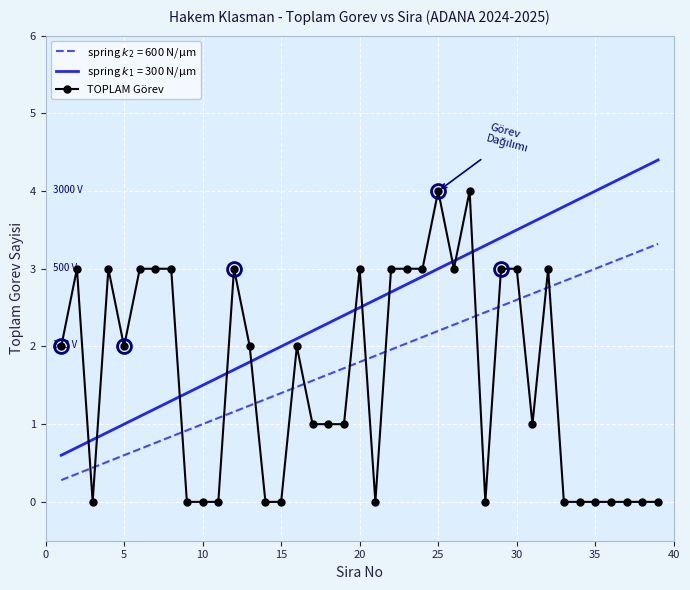

How many points are higher than both their immediate neighbors (excluding endpoints)?

8